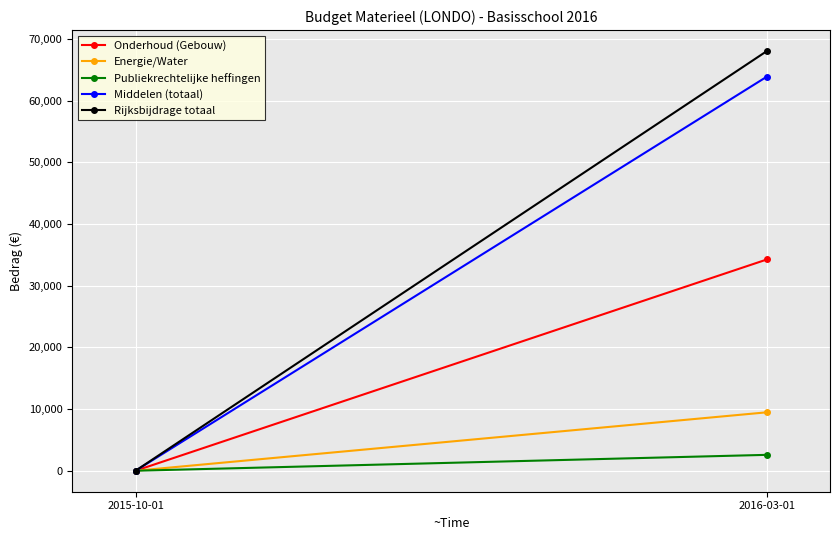

Is the value of Publiekrechtelijke heffingen at 2016-03-01 greater than the value of Rijksbijdrage totaal at 2015-10-01?

Yes